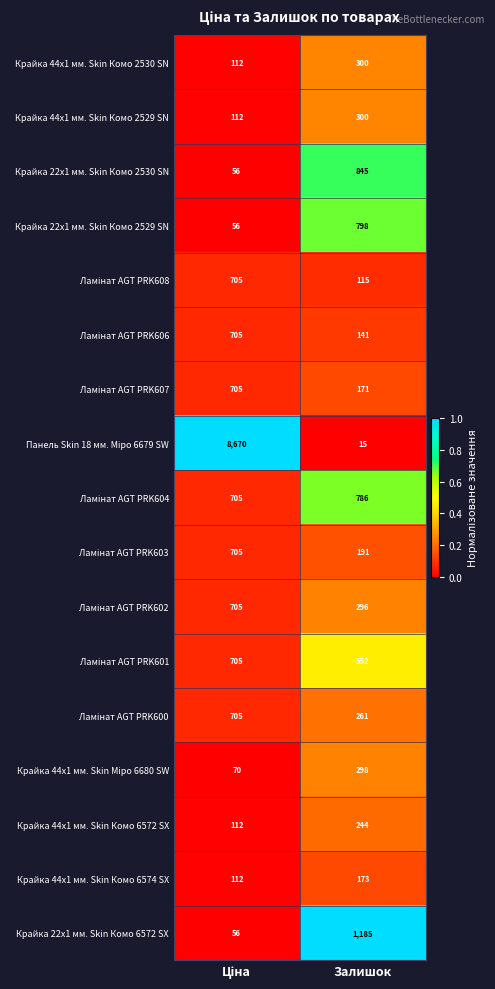

What is the total value across all series at Залишок?

6671